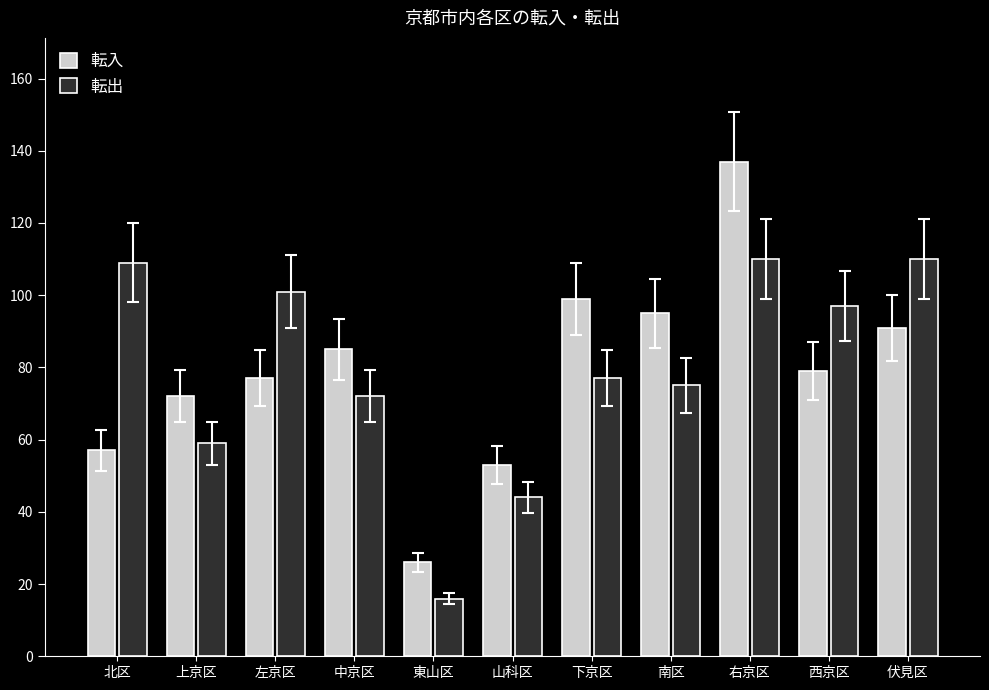

What is the sum of all 転入 values?

871